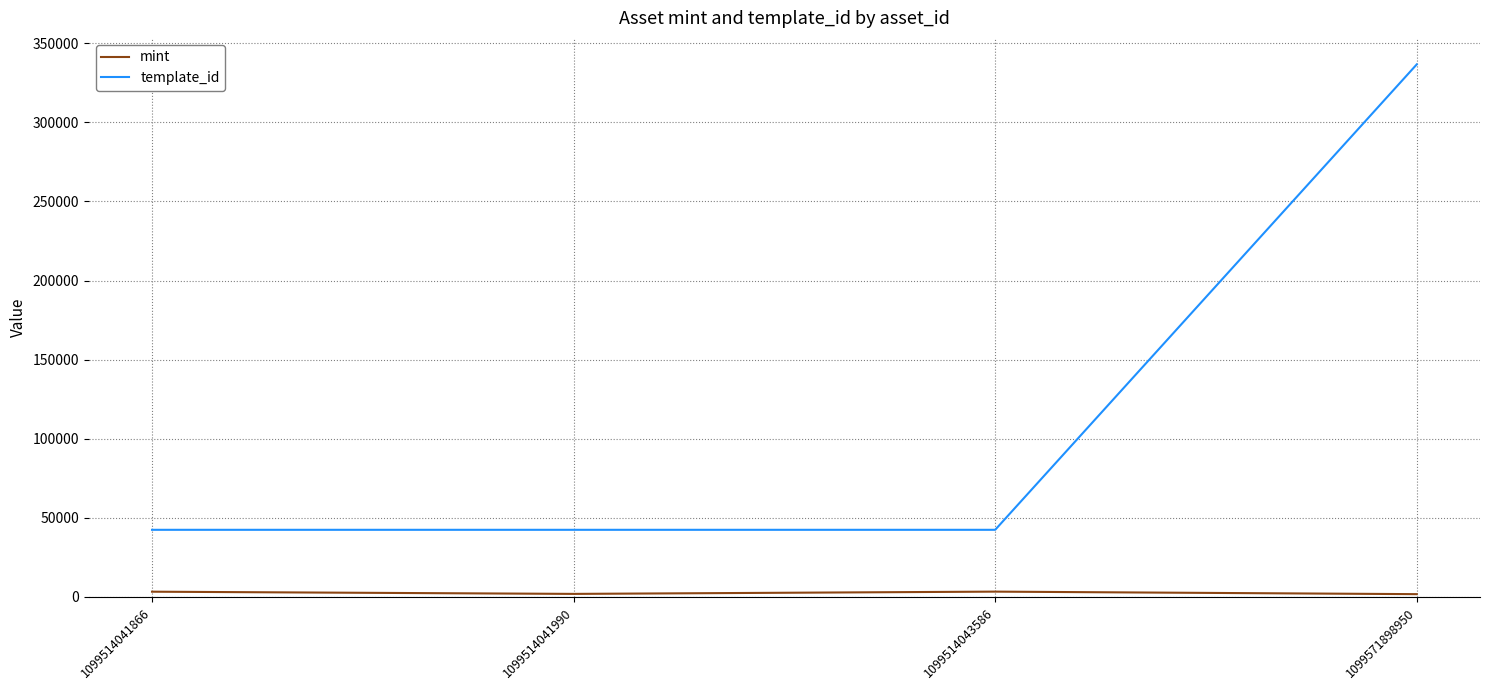

What is the spread (max minus min) of values at 1099571898950?

334898